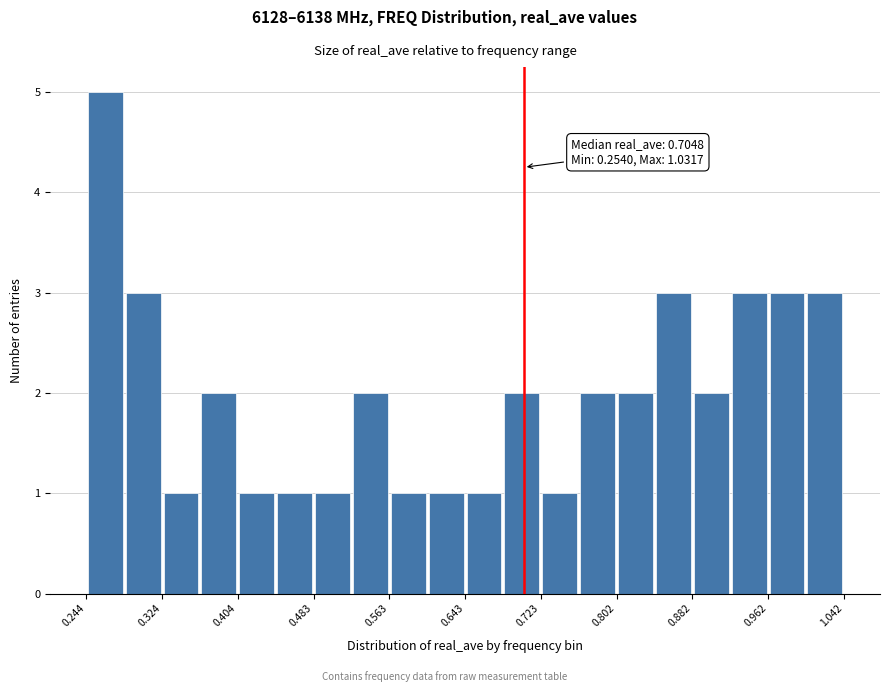

Read against the x-axis, roughly where is the centre of the tallest bar?

0.26